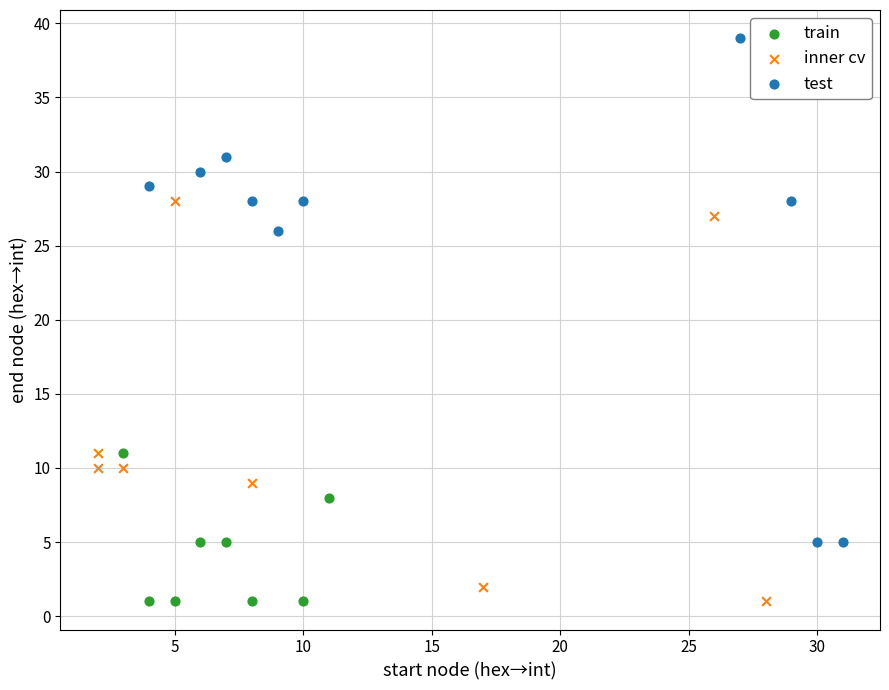

Which series contains the highest Y value?

test